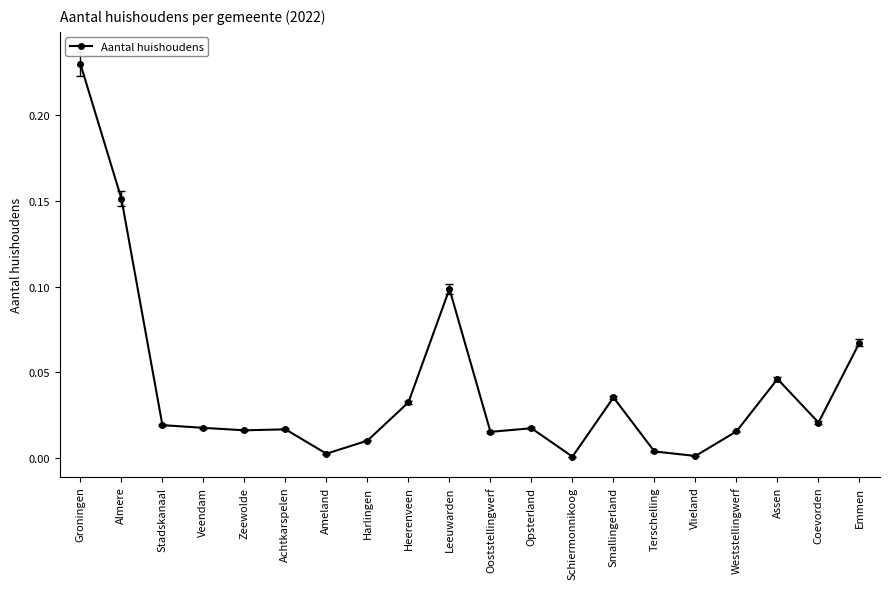

Which has a higher value, Assen or Schiermonnikoog?

Assen